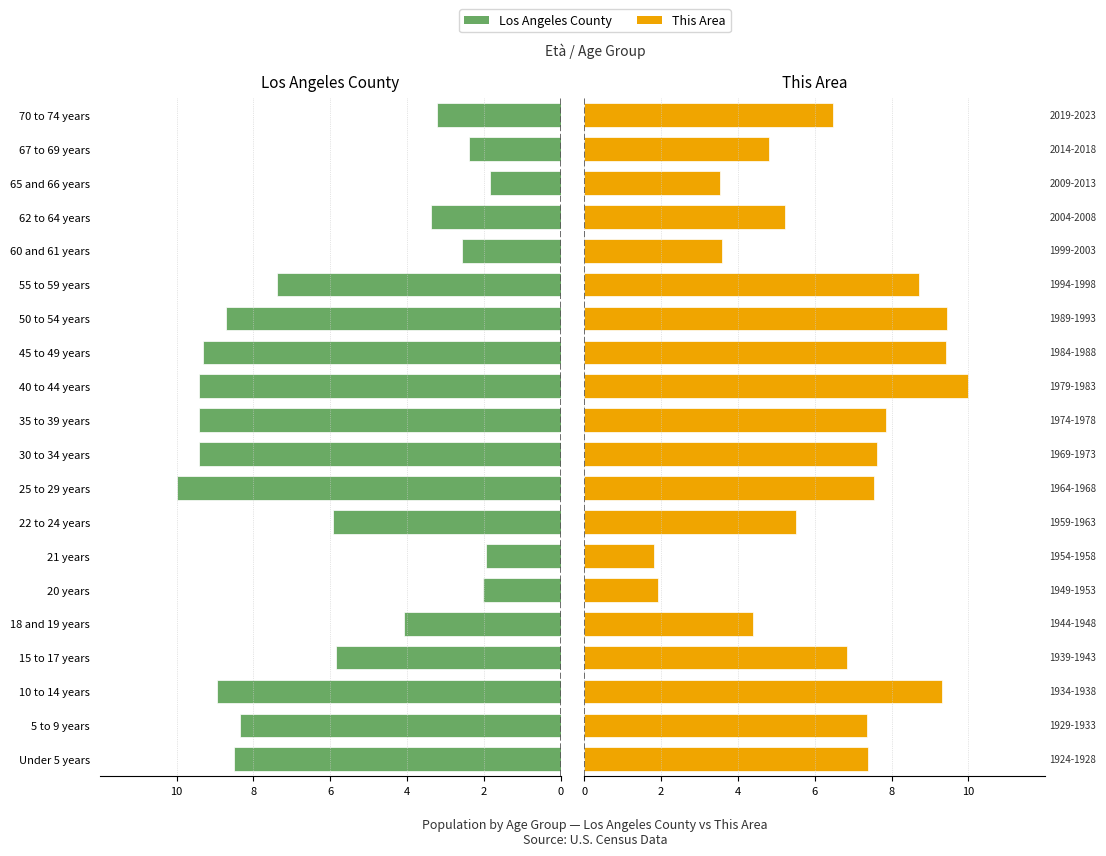

Which series has the largest total across all categories?

This Area